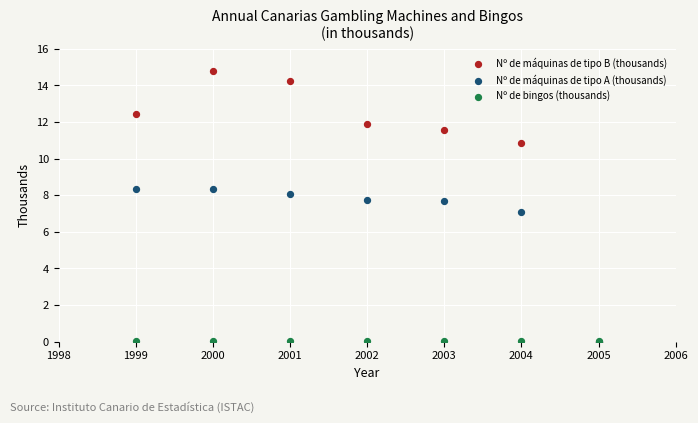

What are all the series names shown in the legend?

Nº de máquinas de tipo B (thousands), Nº de máquinas de tipo A (thousands), Nº de bingos (thousands)